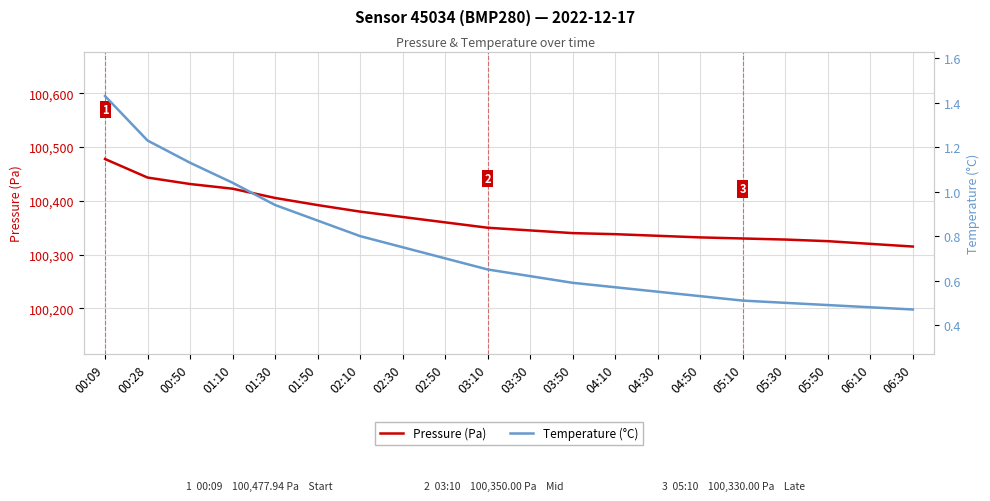

What is the value of the Pressure (Pa) point at the 8th from the left?

100370.0